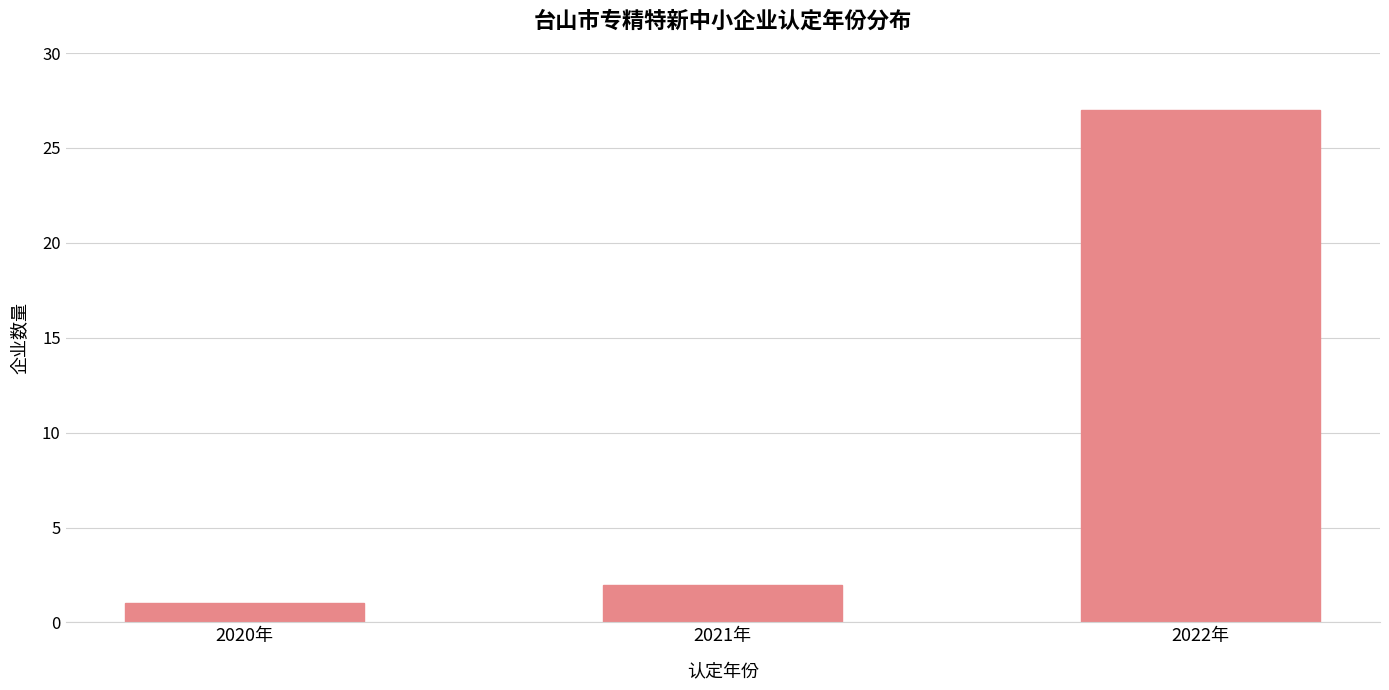

The value at 2020年 is 0. True or false?

False